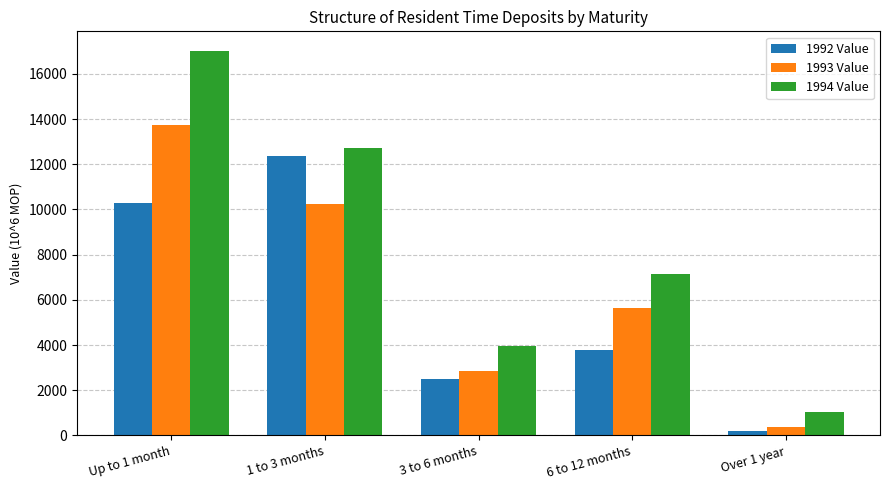

What is the spread (max minus min) of values at Over 1 year?

852.3